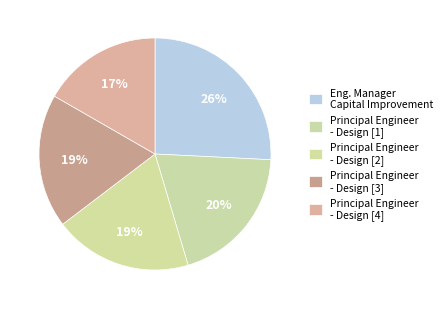

Count the number of slices in the pie.

5